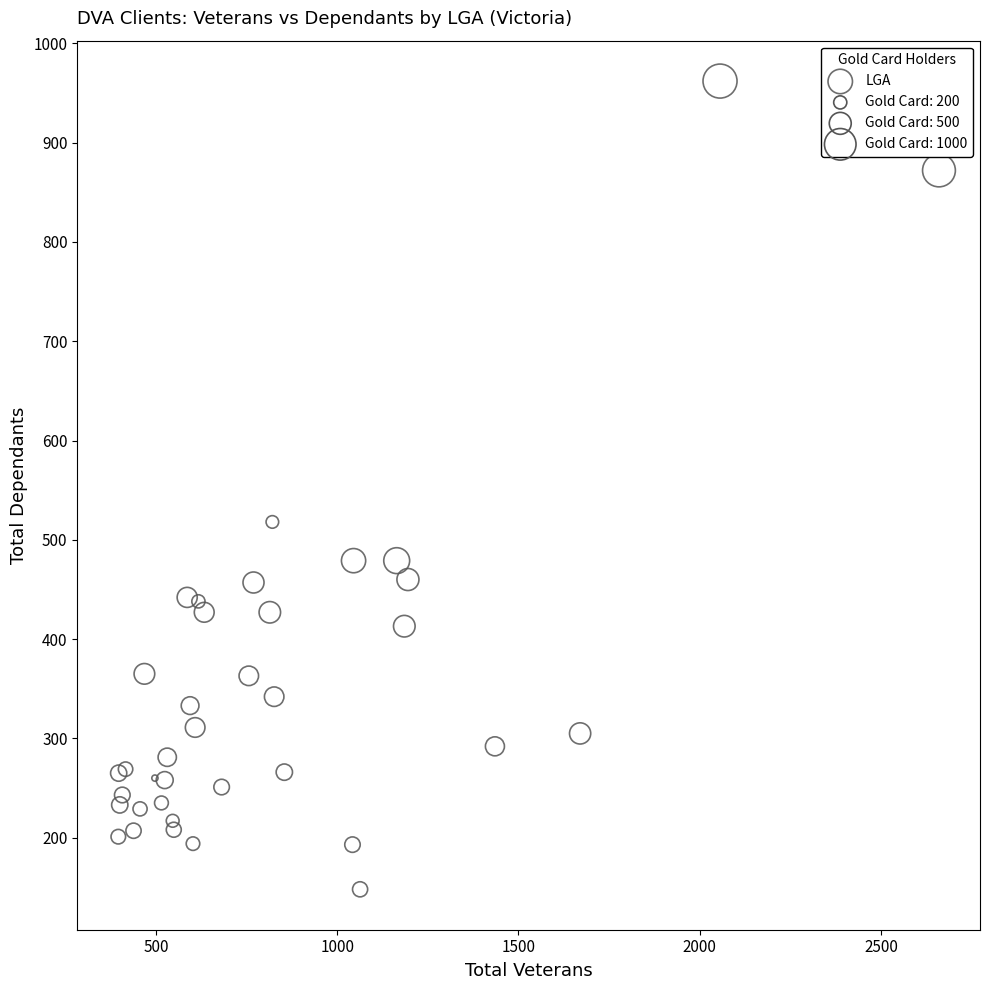

What Y value in the scatter plot is closest to 555?

518